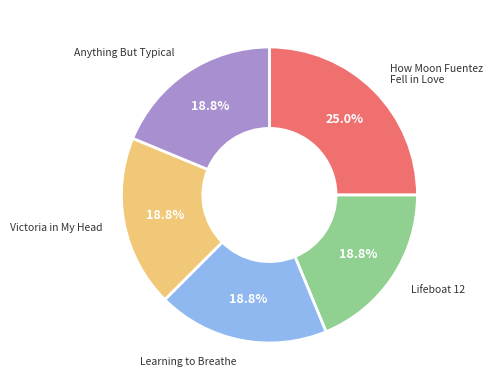

Does any single category account for the majority?

No